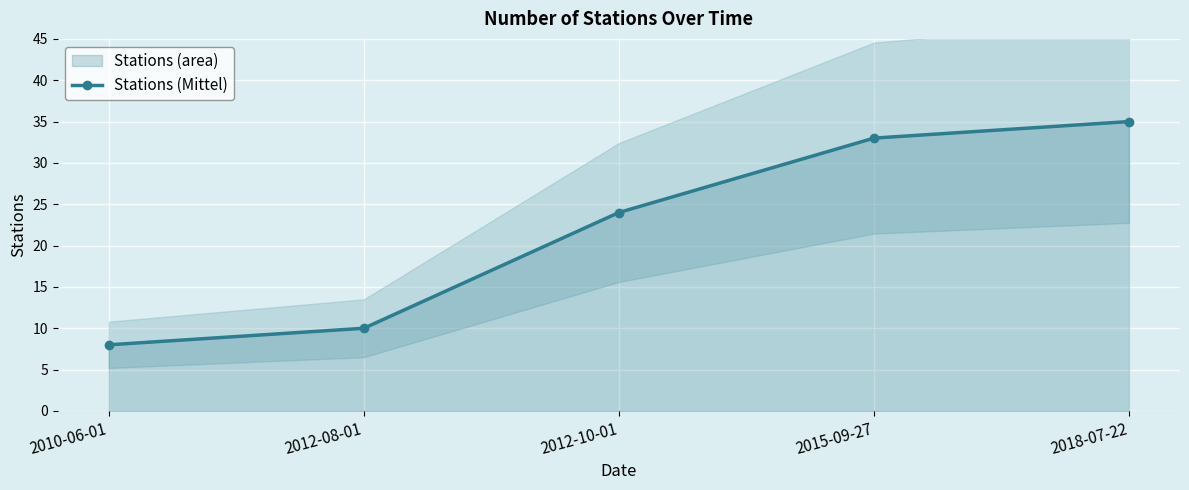

At which label does the data first exceed 24?

2015-09-27